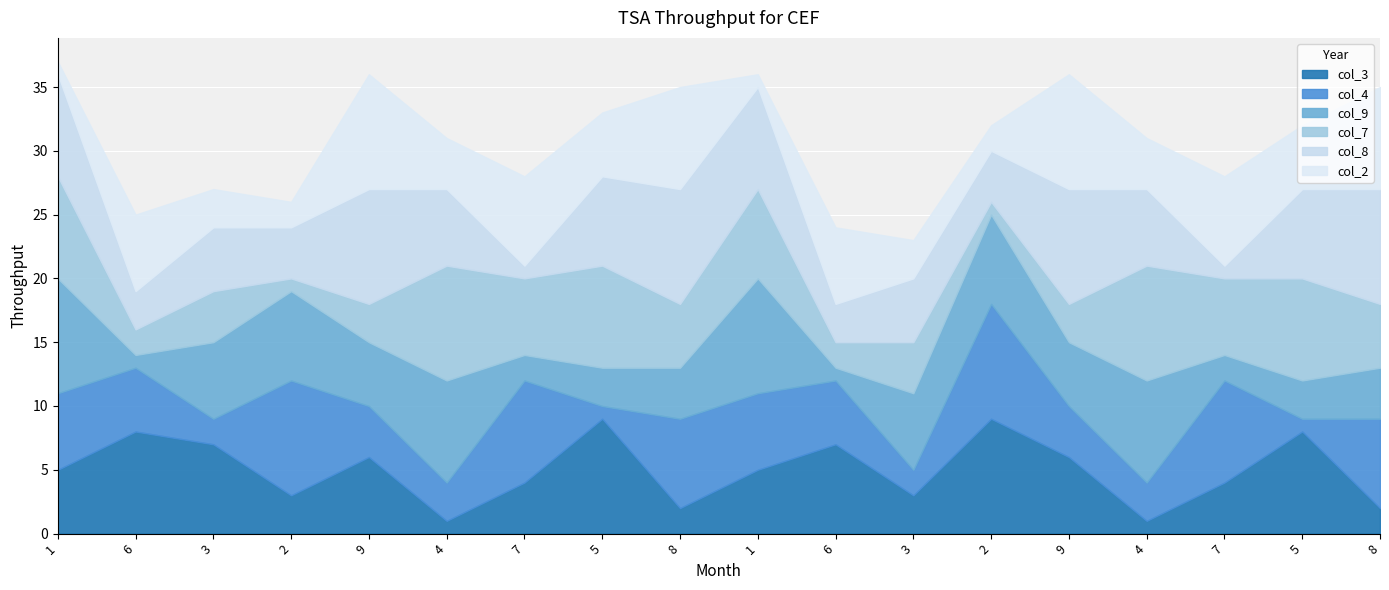

Which series has the largest total across all categories?

col_8